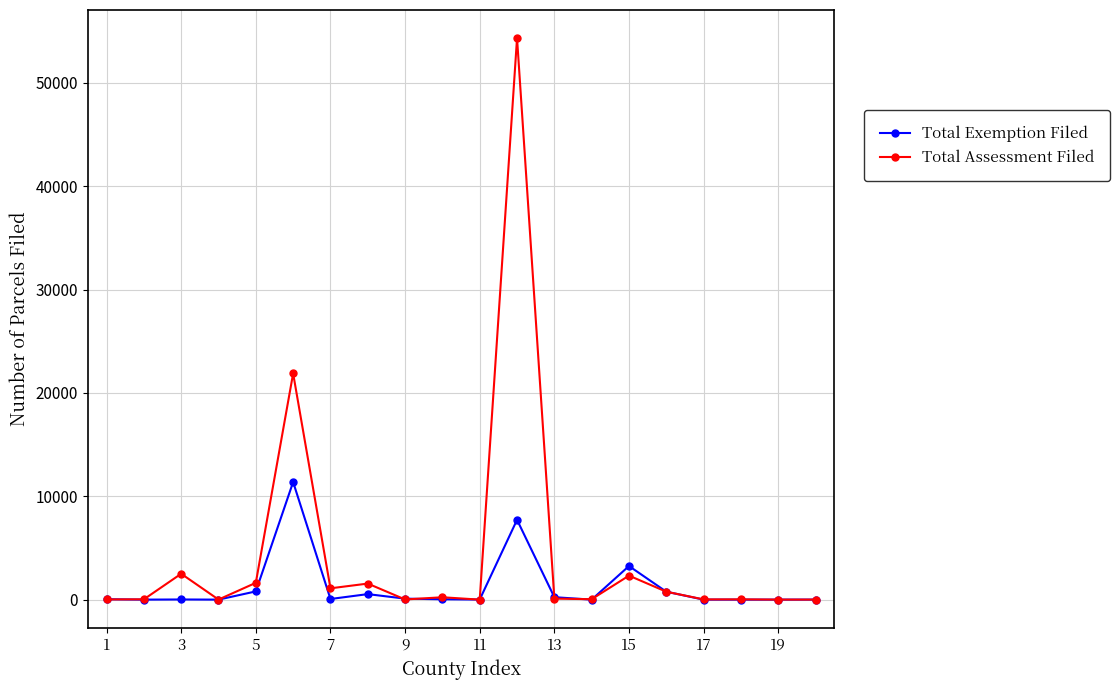

Is this an area chart (filled region under the line)?

No